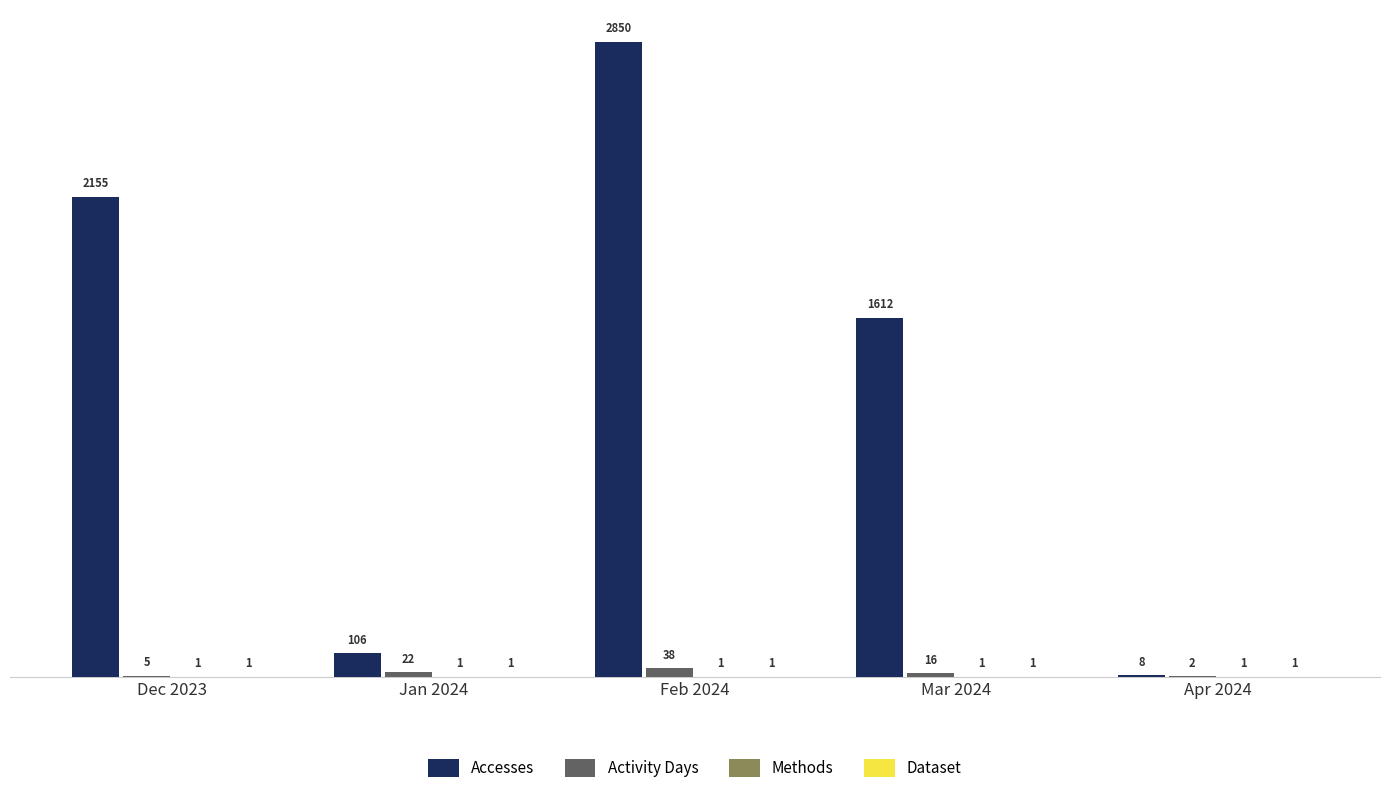

Is the value of Accesses at Feb 2024 greater than the value of Activity Days at Apr 2024?

Yes